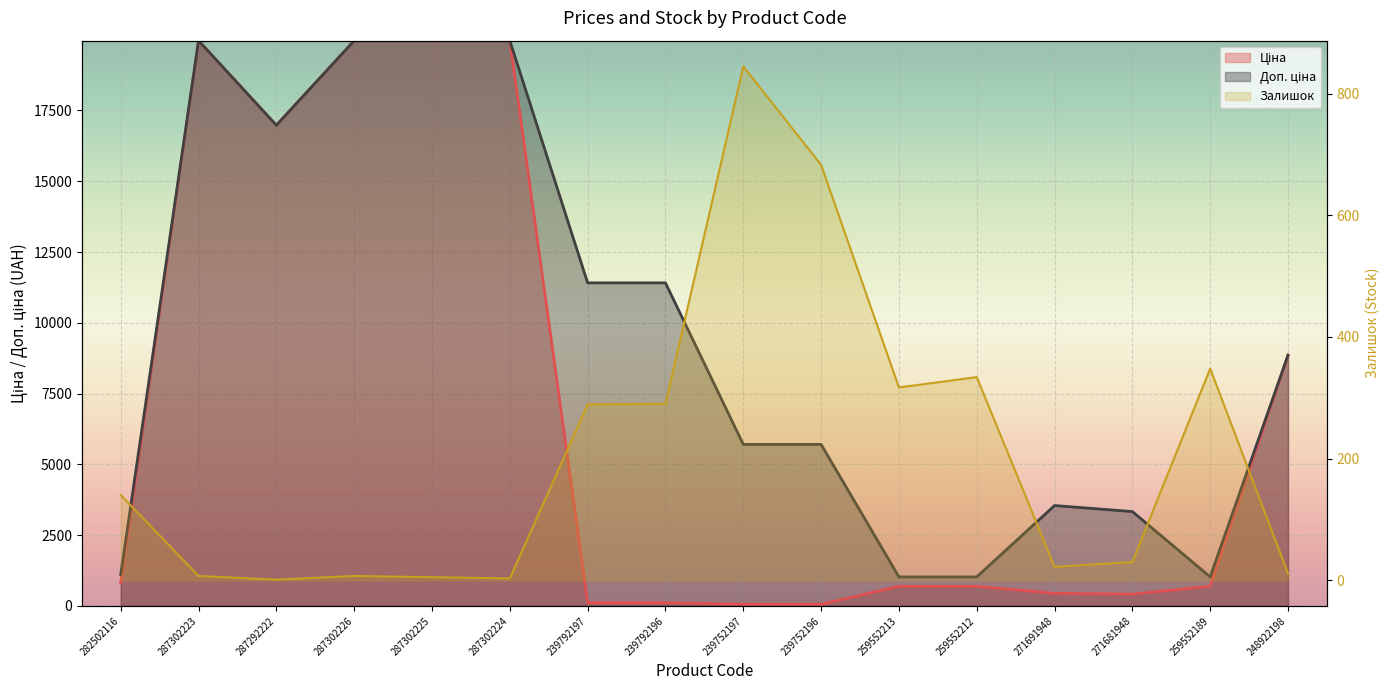

The value of Доп. ціна at 287302223 is 32581.6. True or false?

False